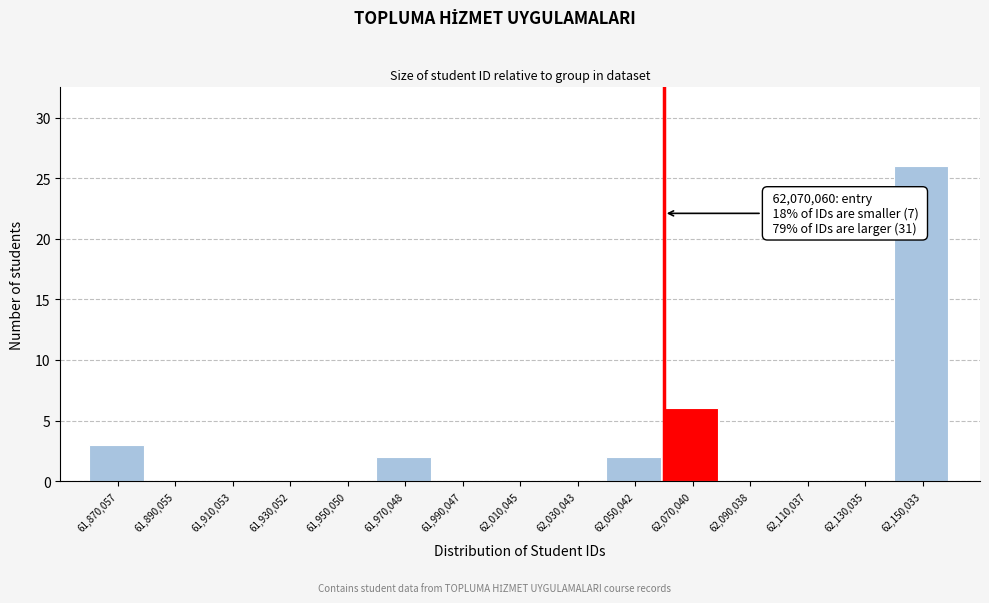

Reading left to right, list all the values displayed in this chart.

61,870,057=3	61,890,055=0	61,910,053=0	61,930,052=0	61,950,050=0	61,970,048=2	61,990,047=0	62,010,045=0	62,030,043=0	62,050,042=2	62,070,040=6	62,090,038=0	62,110,037=0	62,130,035=0	62,150,033=26